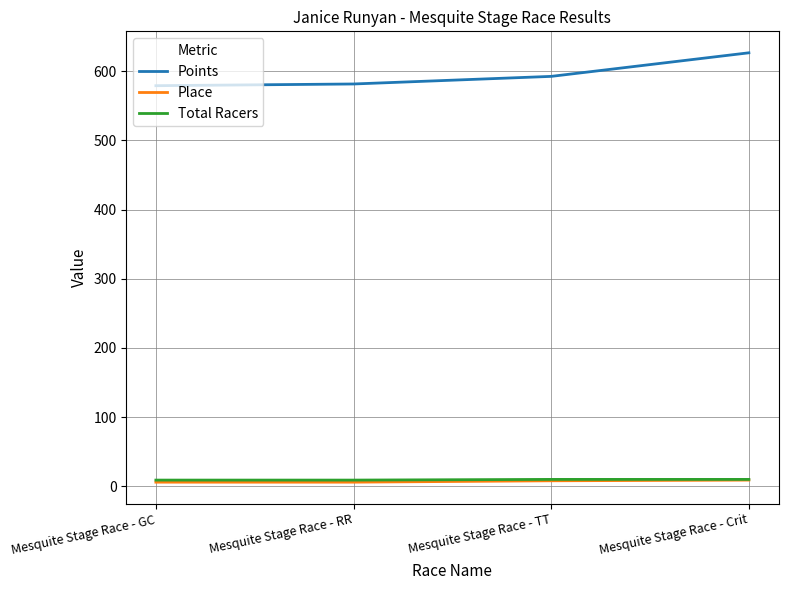

The value of Points at Mesquite Stage Race - RR is 581.5. True or false?

True